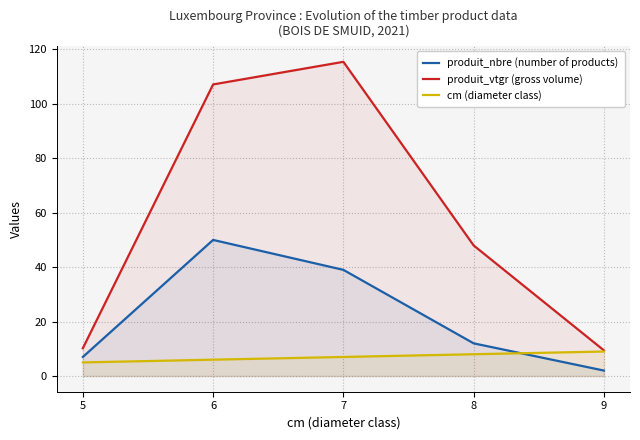

Where does the produit_vtgr (gross volume) series first go above 47?

6